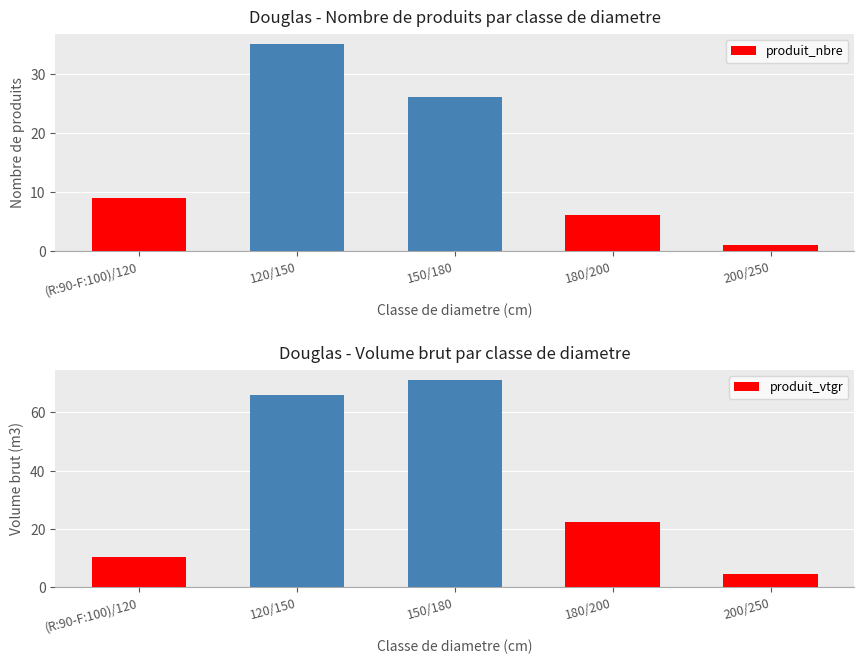

Are the bars grouped side by side (vs. stacked)?

Yes